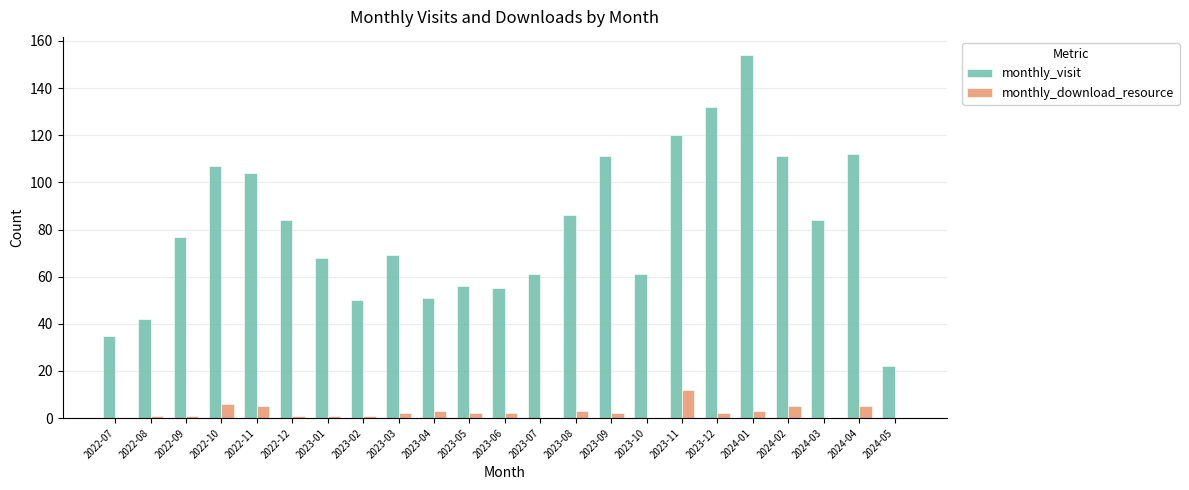

What is the total value across all series at 2023-09?

113